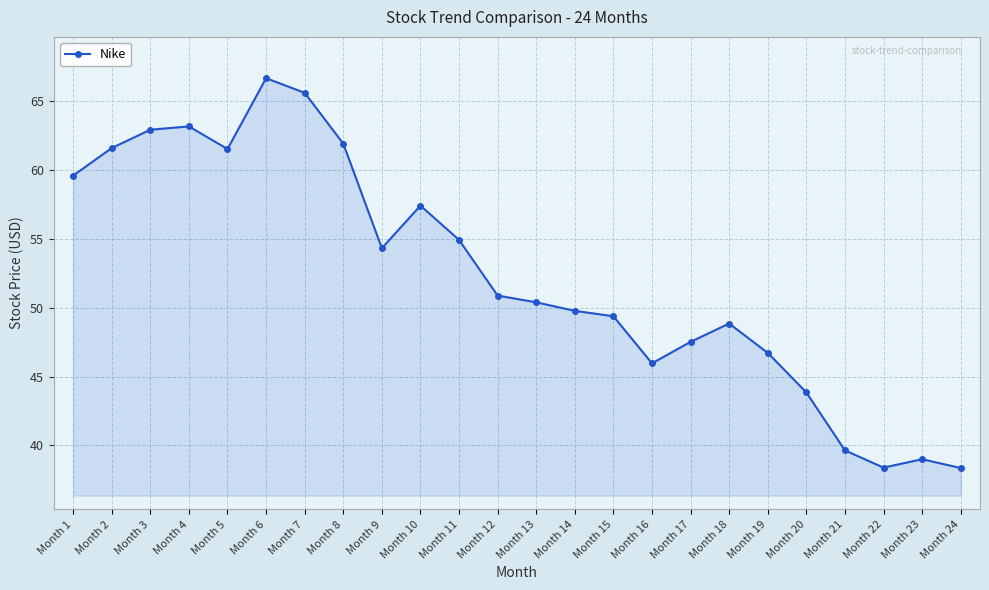

What is the change in value from Month 3 to Month 17?

-15.4